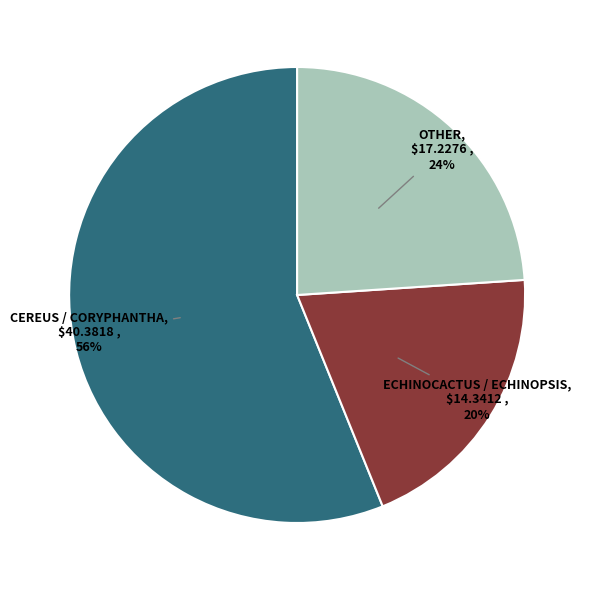

To the nearest percent, what is the difference between the largest and smallest slice percentages?

36%